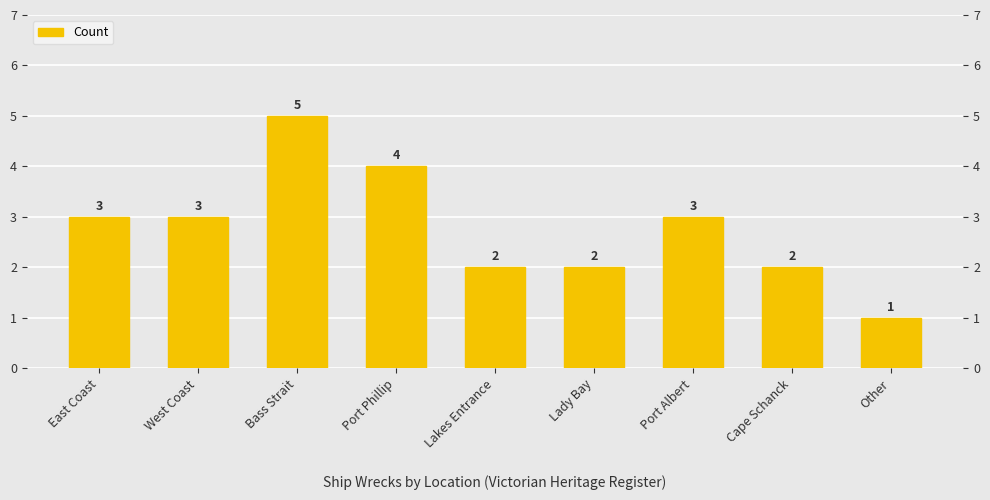

Are the bars horizontal?

No